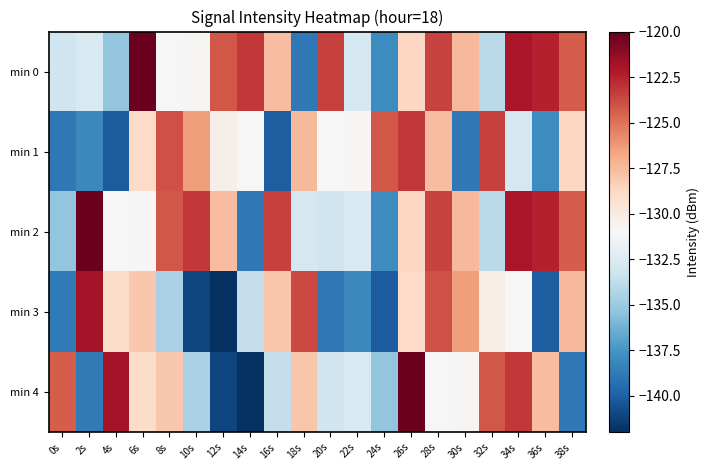

Reading left to right, what are all the values shown in this chart?

min 0: 0s=-133.2	2s=-132.7	4s=-135.3	6s=-120.2	8s=-131.0	10s=-130.9	12s=-124.2	14s=-123.2	16s=-127.6	18s=-138.9	20s=-123.5	22s=-133.0	24s=-137.9	26s=-128.7	28s=-123.6	30s=-127.4	32s=-134.0	34s=-122.0	36s=-122.5	38s=-124.3
min 1: 0s=-138.9	2s=-138.1	4s=-140.1	6s=-128.9	8s=-124.0	10s=-126.4	12s=-130.4	14s=-131.0	16s=-140.0	18s=-127.5	20s=-131.0	22s=-130.9	24s=-124.2	26s=-123.2	28s=-127.6	30s=-138.9	32s=-123.5	34s=-133.0	36s=-137.9	38s=-128.7
min 2: 0s=-135.3	2s=-120.2	4s=-131.0	6s=-130.9	8s=-124.2	10s=-123.2	12s=-127.6	14s=-138.9	16s=-123.5	18s=-133.0	20s=-133.2	22s=-132.7	24s=-137.9	26s=-128.7	28s=-123.6	30s=-127.4	32s=-134.0	34s=-122.0	36s=-122.5	38s=-124.3
min 3: 0s=-138.7	2s=-121.9	4s=-128.9	6s=-128.0	8s=-134.6	10s=-141.1	12s=-141.9	14s=-133.6	16s=-128.0	18s=-123.8	20s=-138.9	22s=-138.1	24s=-140.1	26s=-128.9	28s=-124.0	30s=-126.4	32s=-130.4	34s=-131.0	36s=-140.0	38s=-127.5
min 4: 0s=-124.3	2s=-138.7	4s=-121.9	6s=-128.9	8s=-128.0	10s=-134.6	12s=-141.1	14s=-141.9	16s=-133.6	18s=-128.0	20s=-133.2	22s=-132.7	24s=-135.3	26s=-120.2	28s=-131.0	30s=-130.9	32s=-124.2	34s=-123.2	36s=-127.6	38s=-138.9